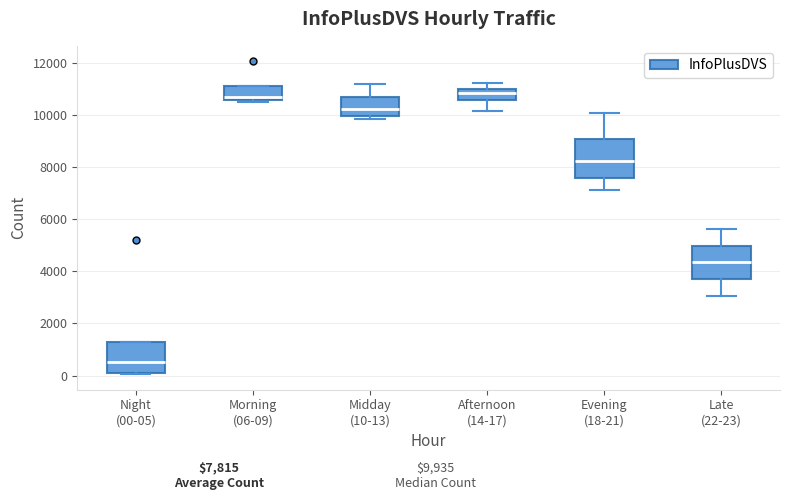

Reading left to right, transcribe this box plot: for each box, give where its median line is, the range the box spans, and where its two whiskers end, as read against the y-axis. The values are not printed on the chart, so give them approximately, as read against the axis.

Night (00-05): median 600, box 200 to 1200, whiskers 0 to 1200
Morning (06-09): median 10800, box 10600 to 11200, whiskers 10600 (just below the box's lower edge) to 11200
Midday (10-13): median 10200, box 10000 to 10800, whiskers 9800 to 11200
Afternoon (14-17): median 10800, box 10600 to 11000, whiskers 10200 to 11200
Evening (18-21): median 8200, box 7600 to 9000, whiskers 7200 to 10200
Late (22-23): median 4400, box 3800 to 5000, whiskers 3000 to 5600